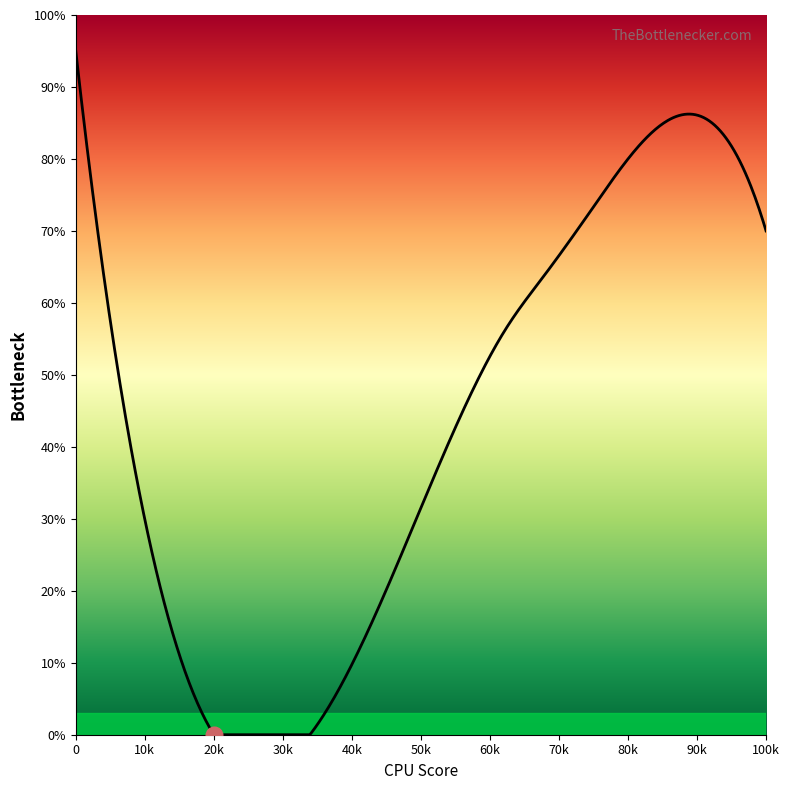

What is the difference between the maximum and minimum values?

95.0